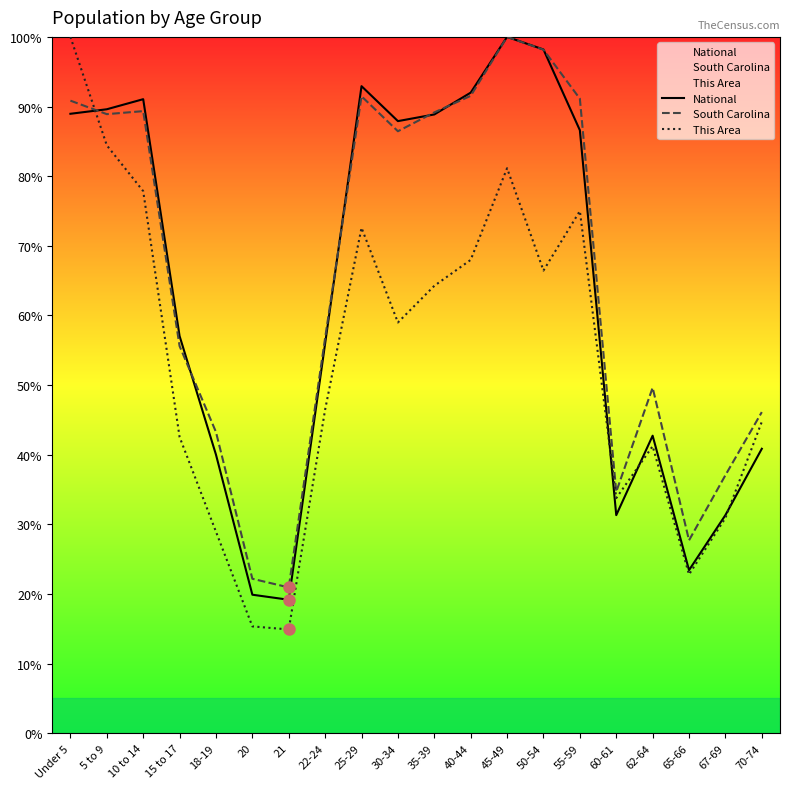

Where do National and South Carolina first cross each other?

Under 5 and 5 to 9